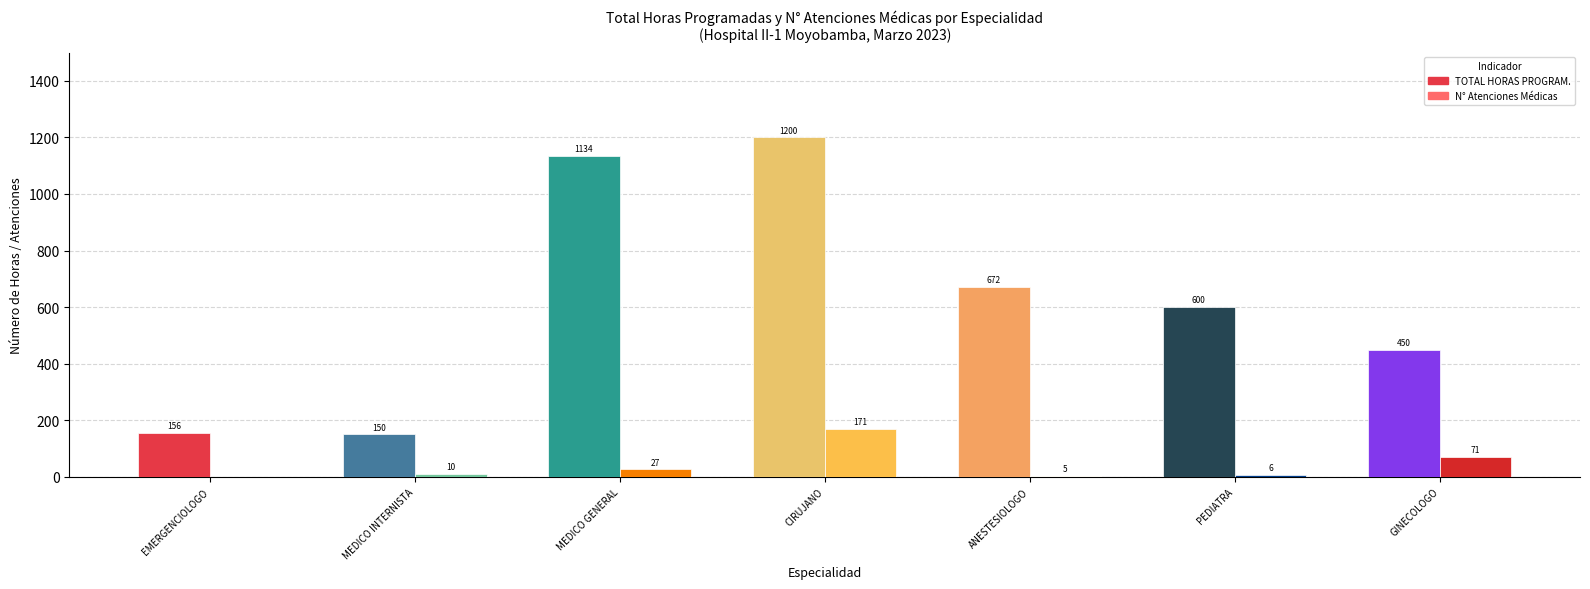

Which series changed the most between MEDICO INTERNISTA and PEDIATRA?

TOTAL HORAS PROGRAM.